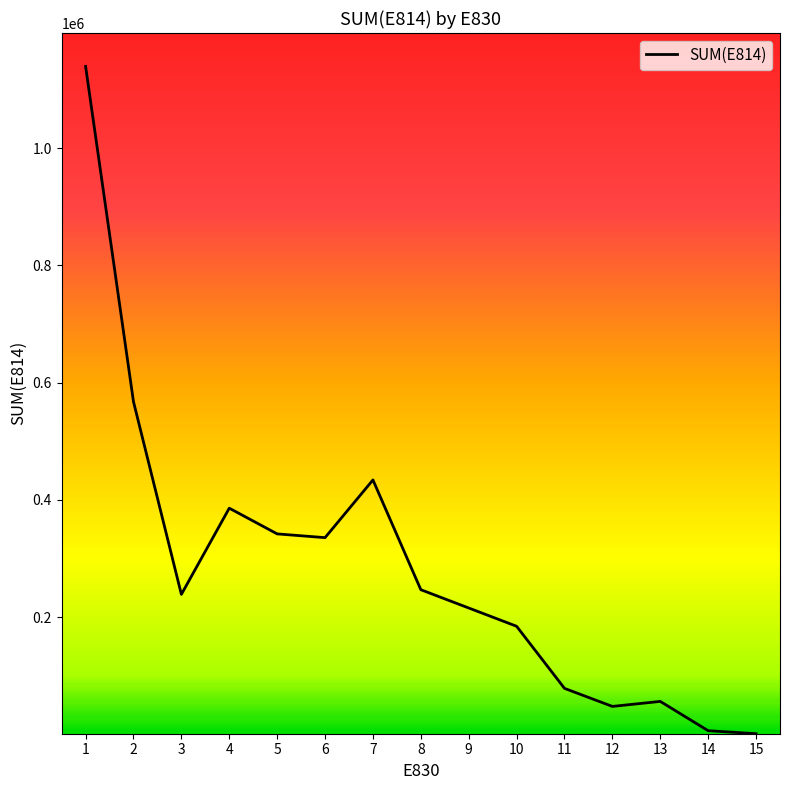

Approximately how many times larger is the value at 4 compared to 9?

1.8